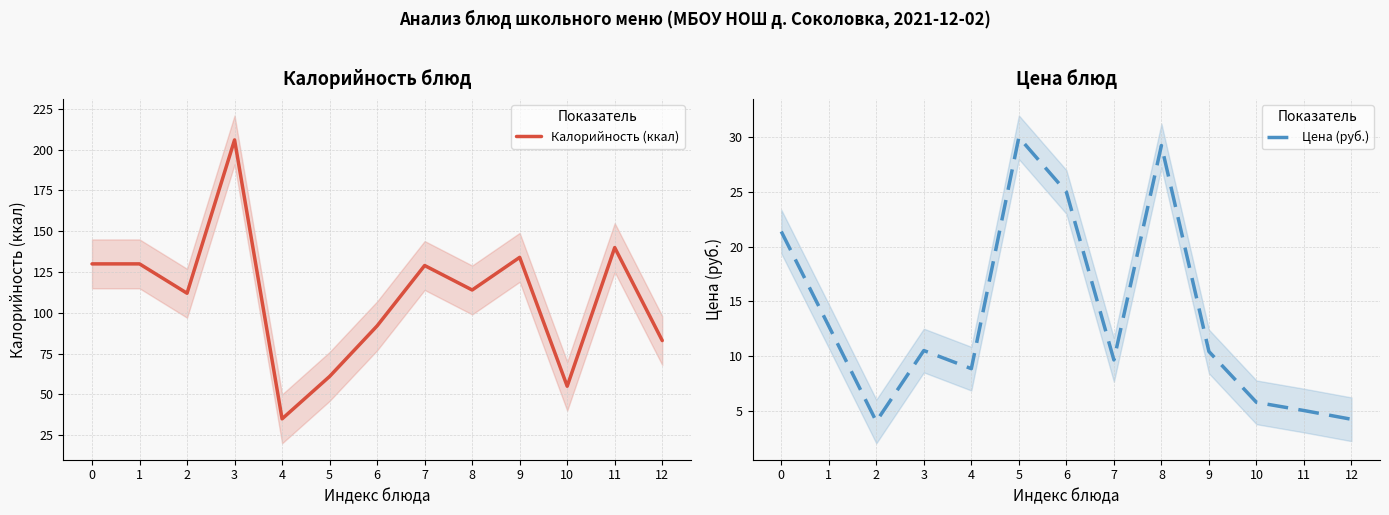

At which label is Цена (руб.) closest to 17?

1